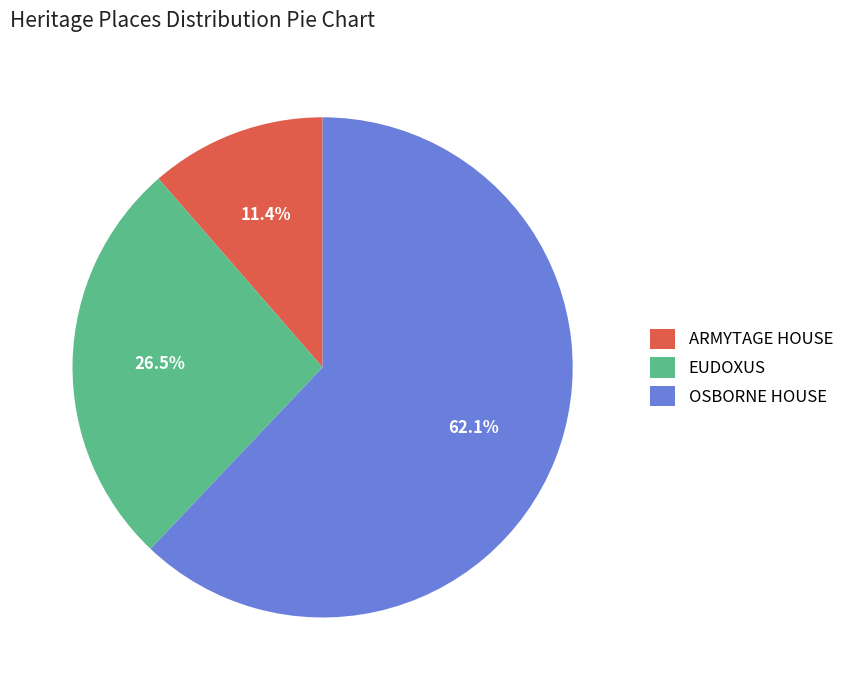

To the nearest percent, what portion does OSBORNE HOUSE represent?

62%